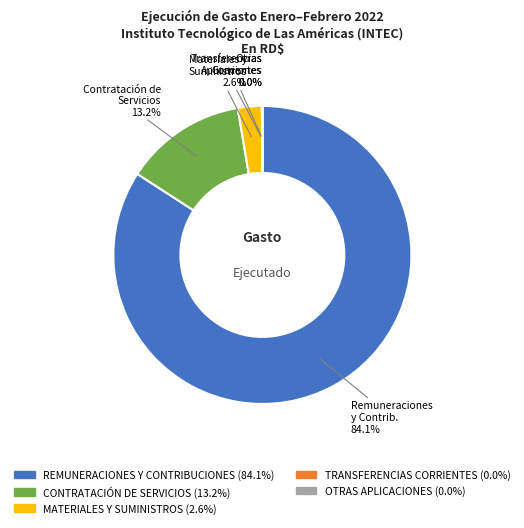

To the nearest percent, what is the average slice percentage?

20%